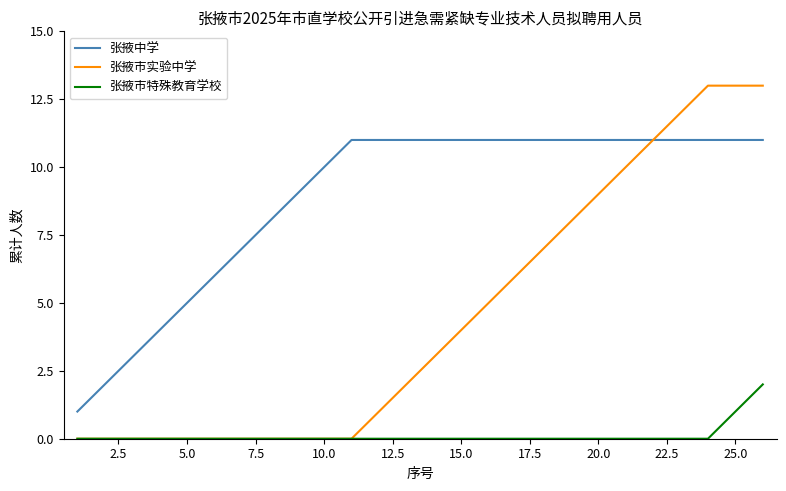

What is the maximum value shown in the chart?

13